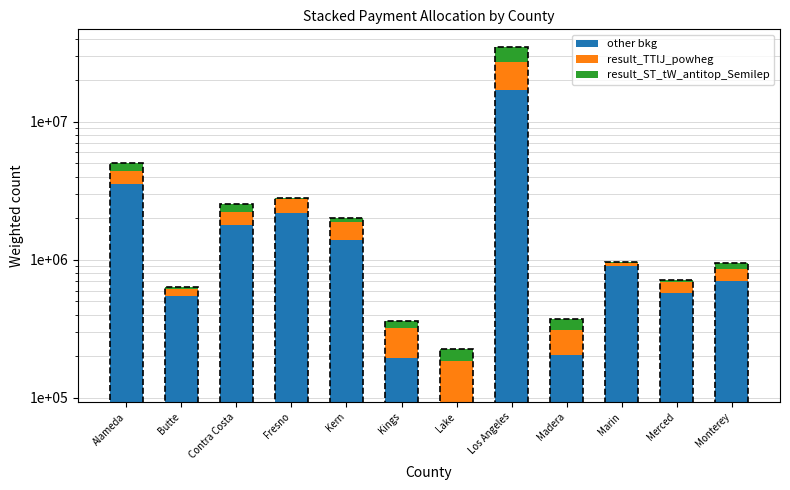

What is the total value across all series at Contra Costa?

2535893.2